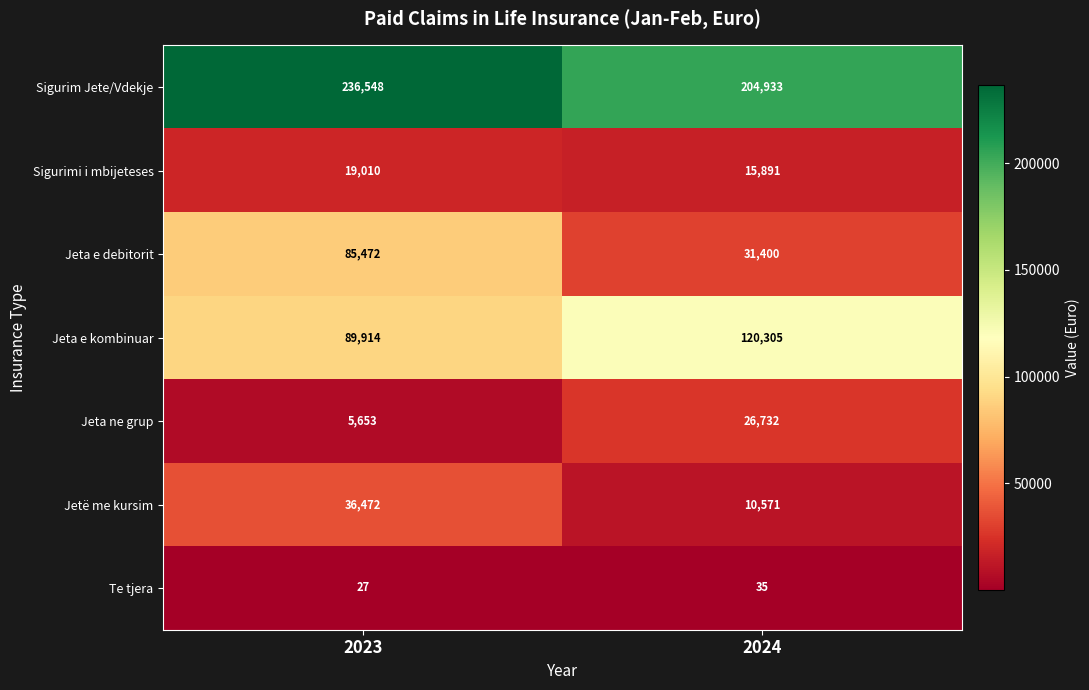

Which category has the lowest value across all series?

2023